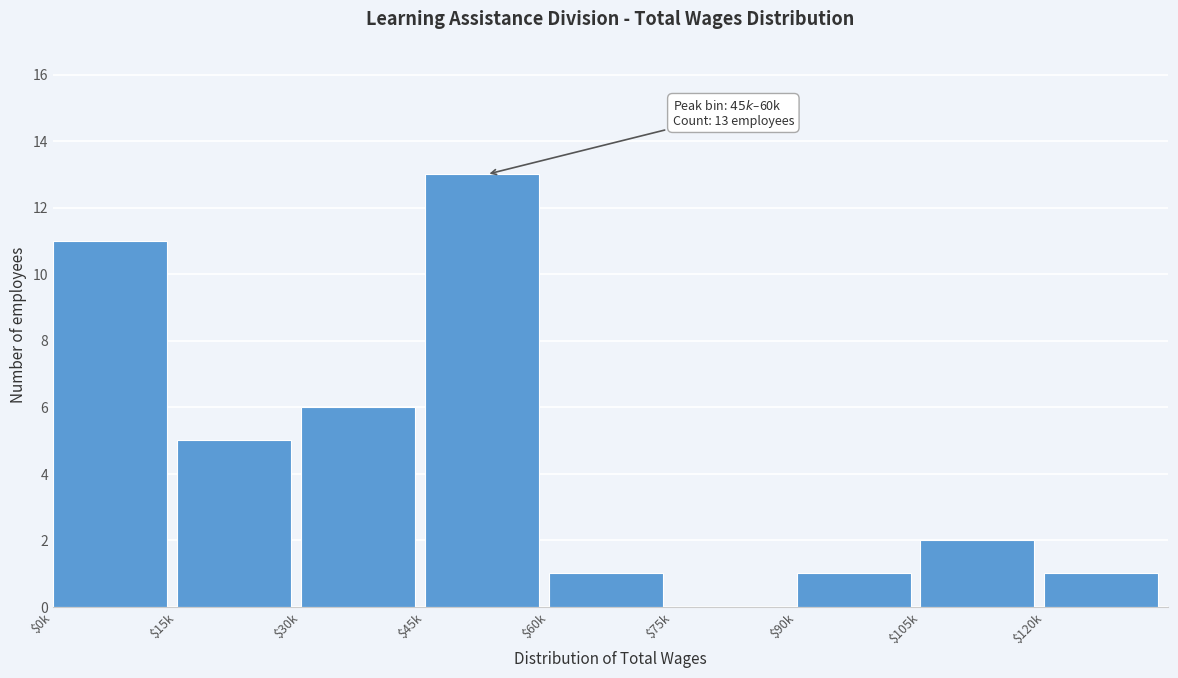

The value at $120k is 1. True or false?

True